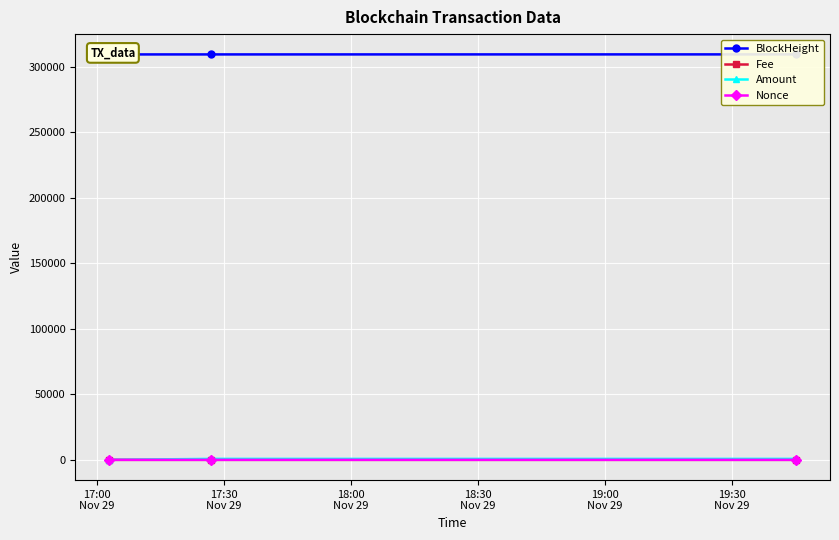

How many values in the Amount series are below 734?

1